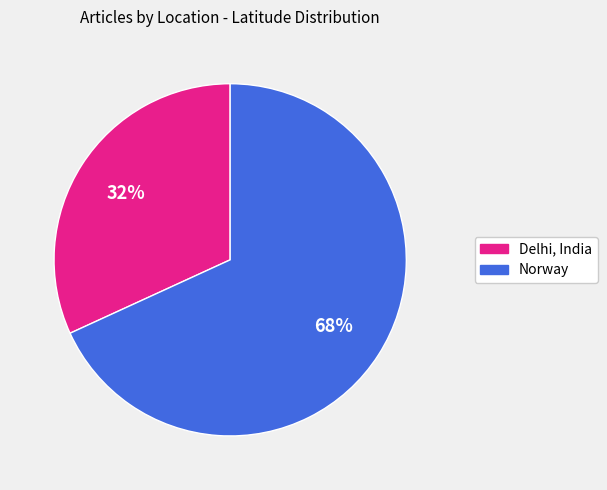

Rank the categories by value from lowest to highest.

Delhi, India, Norway